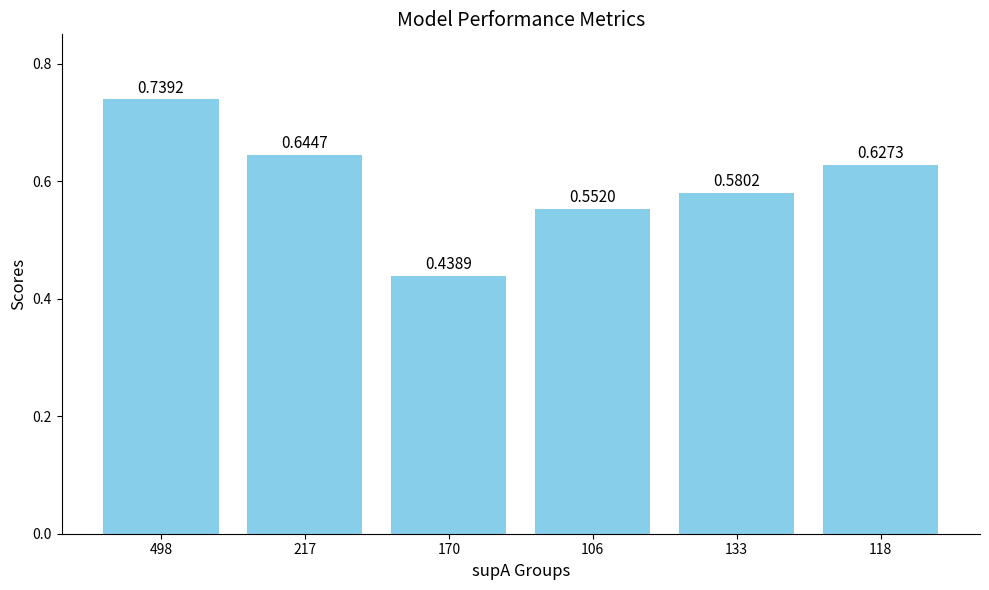

List the labels in order of value, smallest first.

170, 106, 133, 118, 217, 498